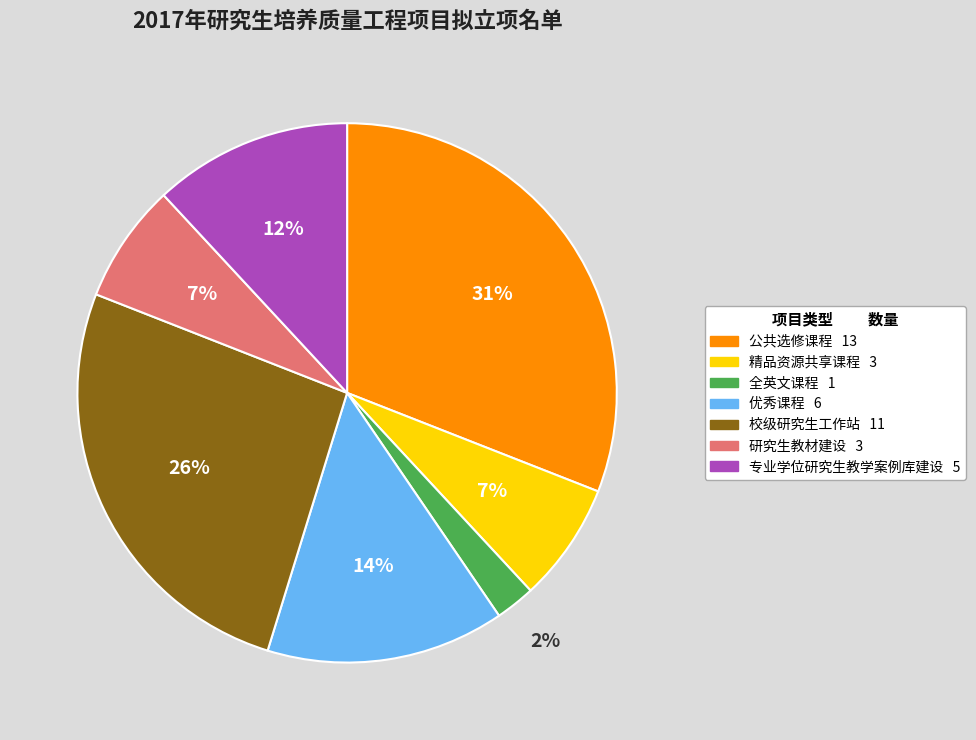

Is it true that 公共选修课程 is 31% of the pie?

True